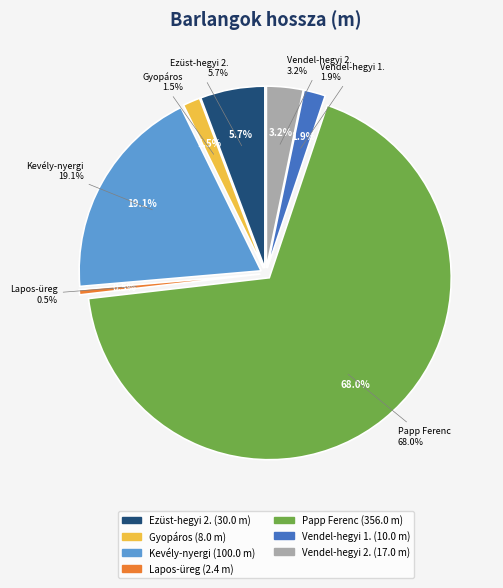

To the nearest percent, what is the difference between the Lapos-üreg and Vendel-hegyi 2. sz. barlang slice percentages?

3%